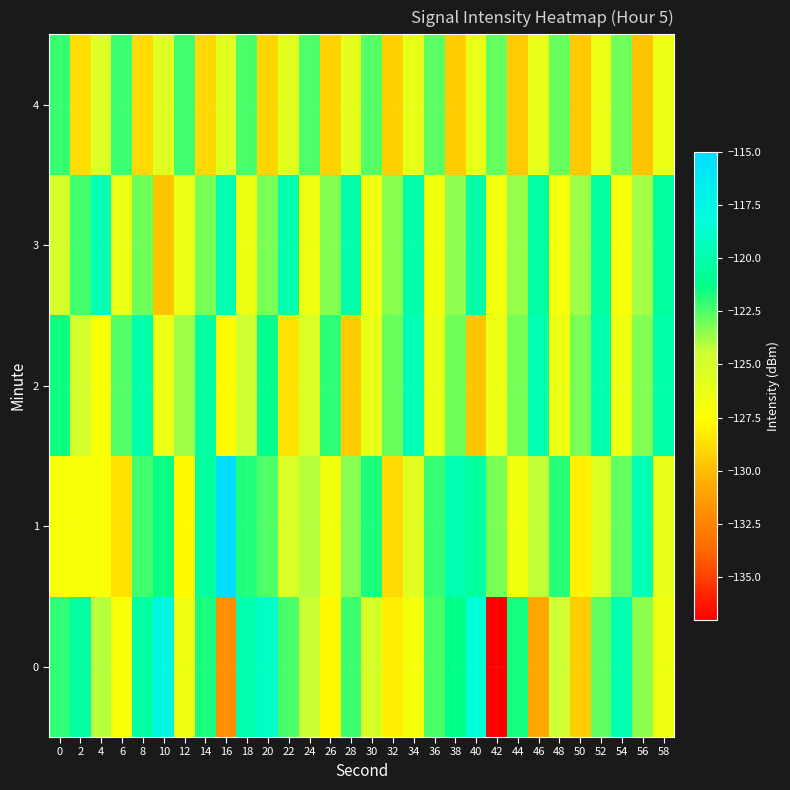

Which has a higher value, 14 or 46?

14